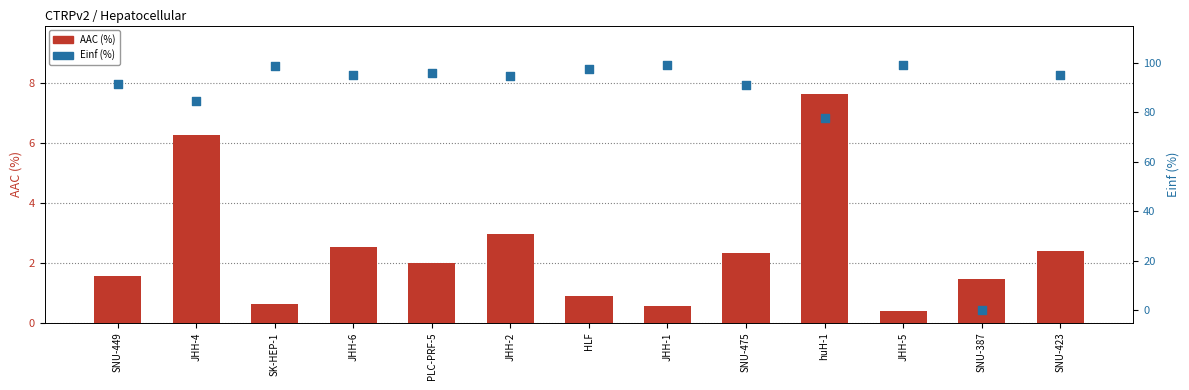

Which series has the largest total across all categories?

Einf (%)